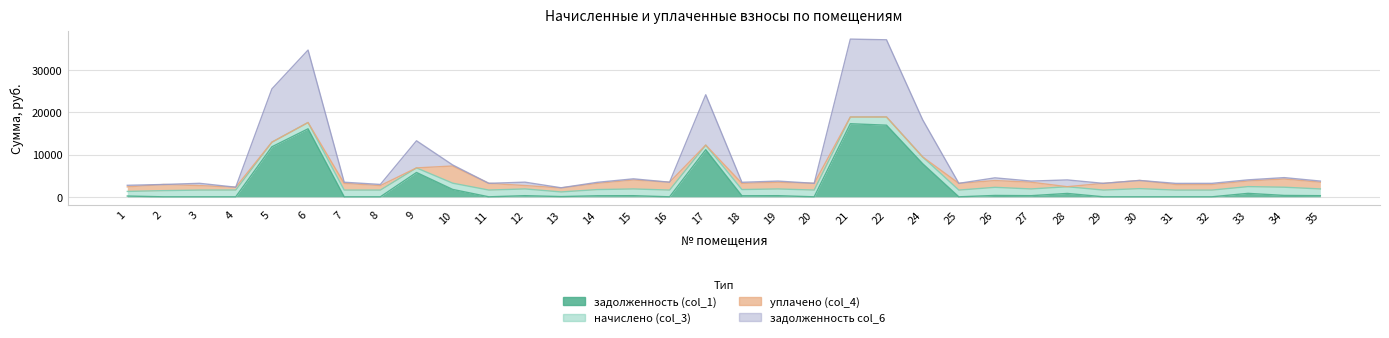

Which series changed the most between 13 and 24?

задолженность col_6